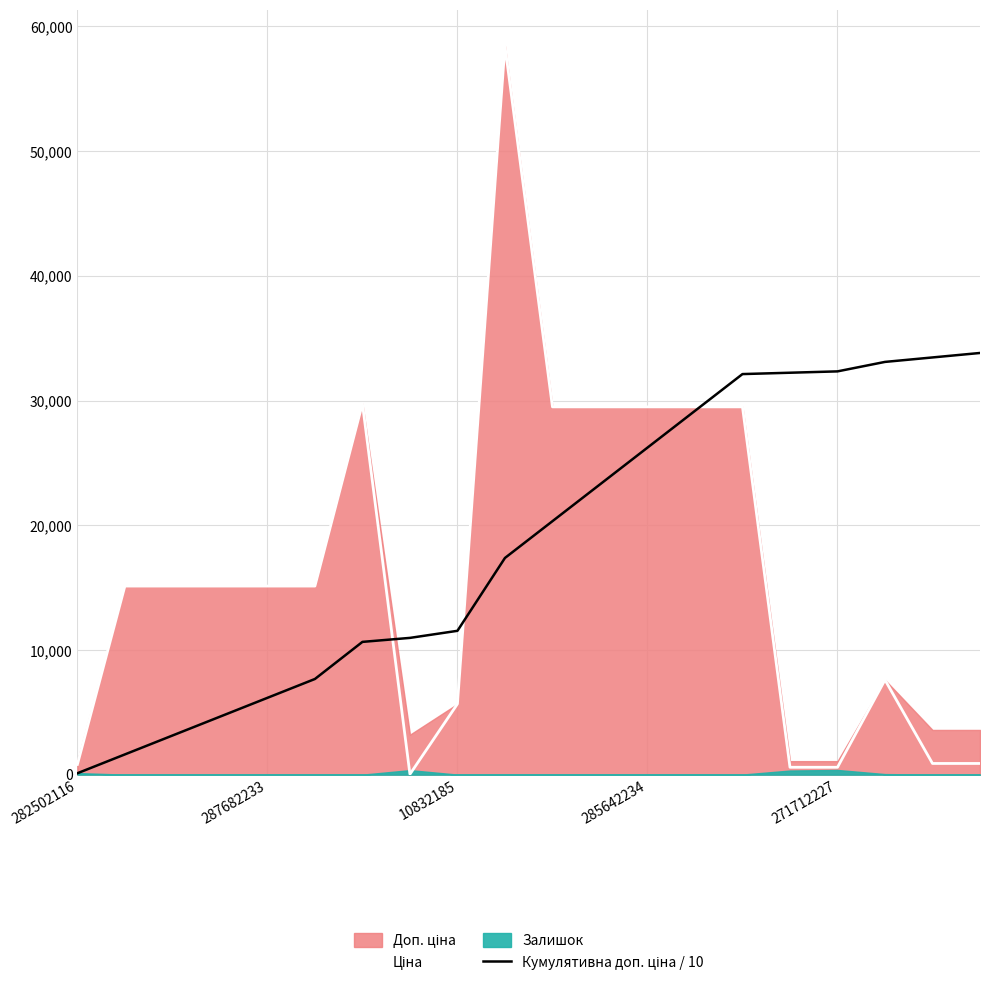

What is the difference between the maximum and minimum values in the Кумулятивна доп. ціна / 10 series?

33703.7